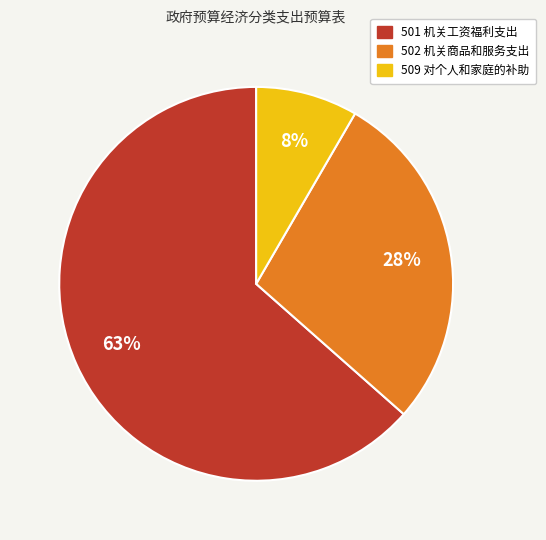

Which slice represents more than half of the pie?

501 机关工资福利支出